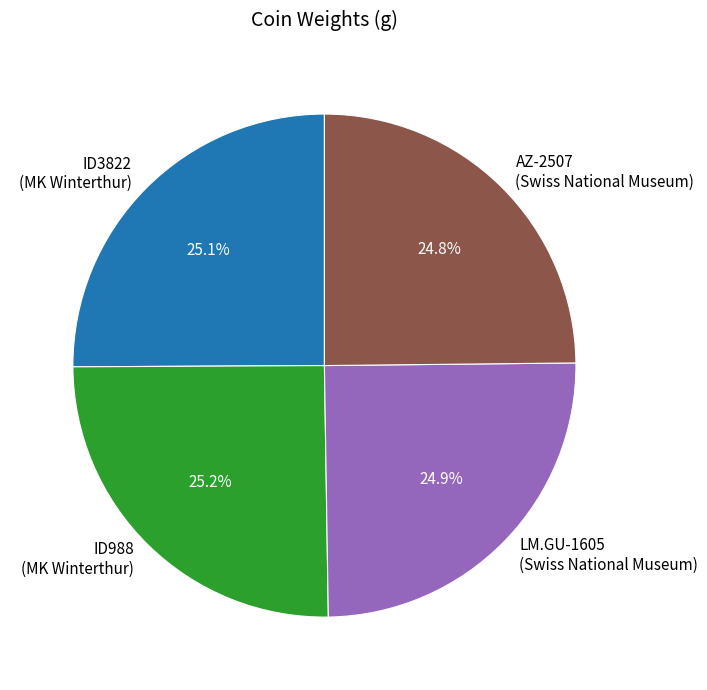

How much of the chart is everything except AZ-2507 (Swiss National Museum)?

75.2%